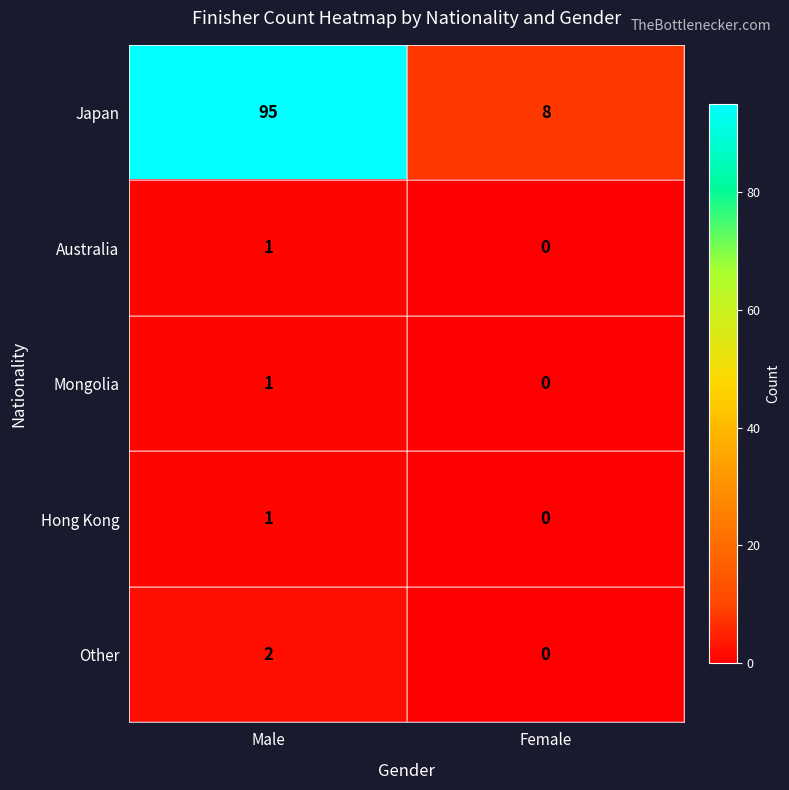

What is the sum of the Japan values at Female and Male?

103